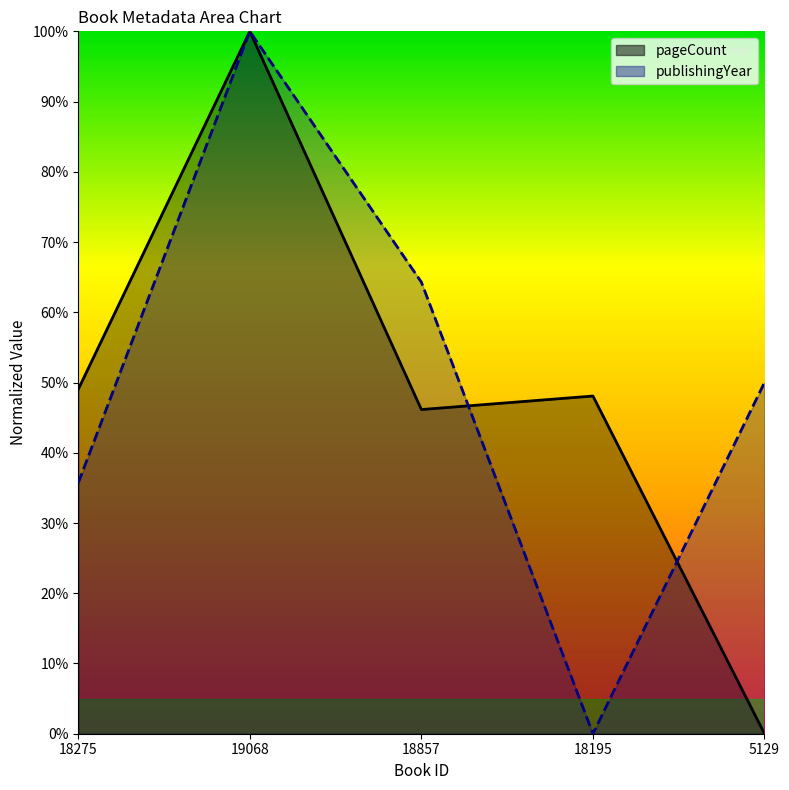

How many lines are shown in the chart?

2